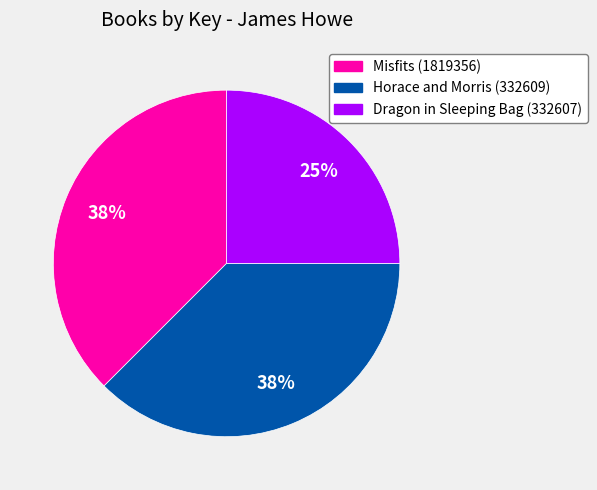

Combined, do Horace and Morris (332609) and Dragon in Sleeping Bag (332607) account for over 50%?

Yes